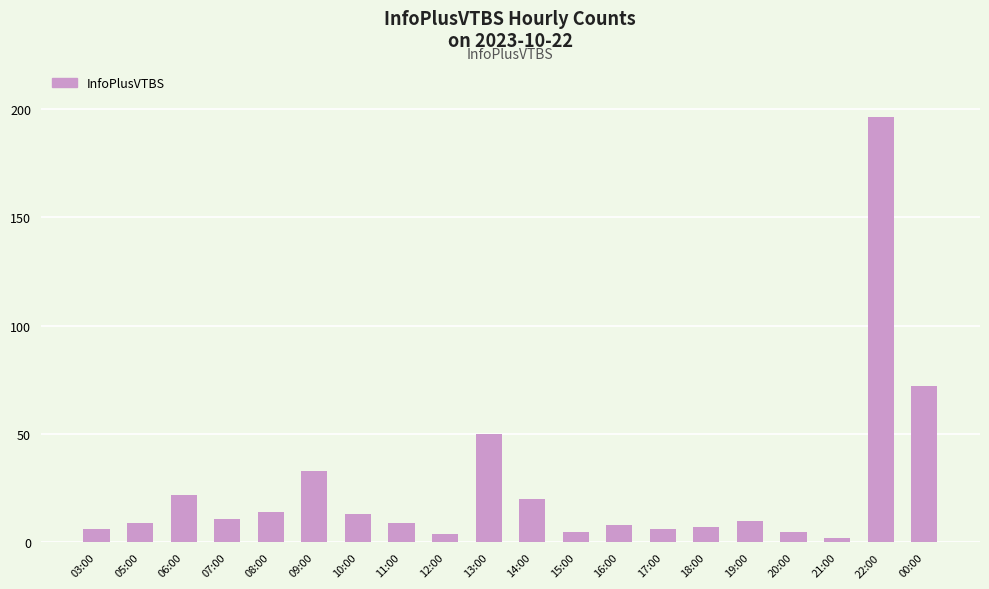

What is the label of the 3rd bar from the right?

21:00